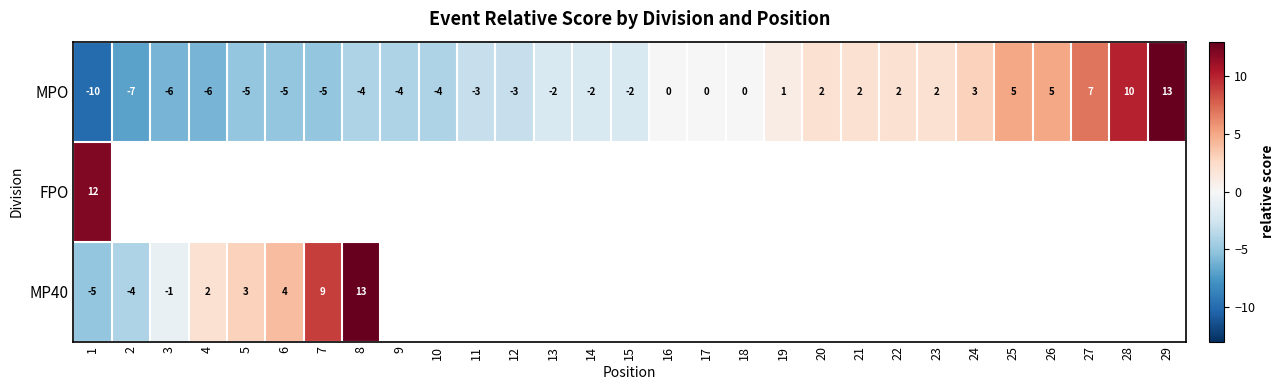

Where is MPO nearest to the value 1?

19